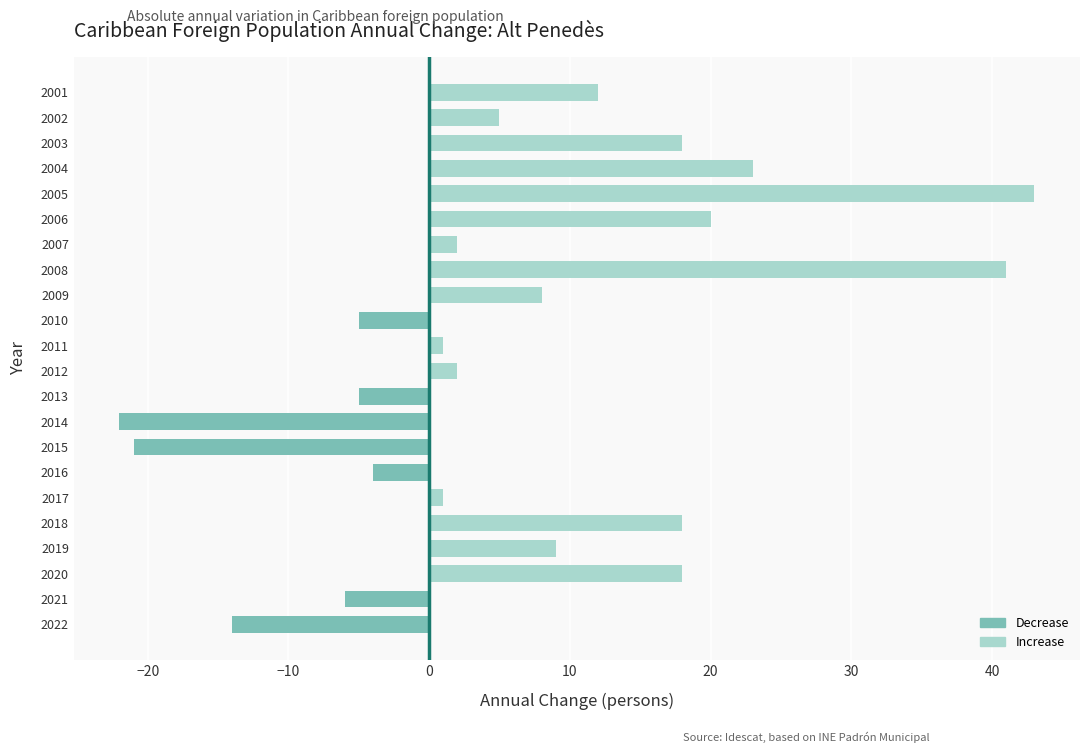

True or false: the data shows 4 at 2009.

False